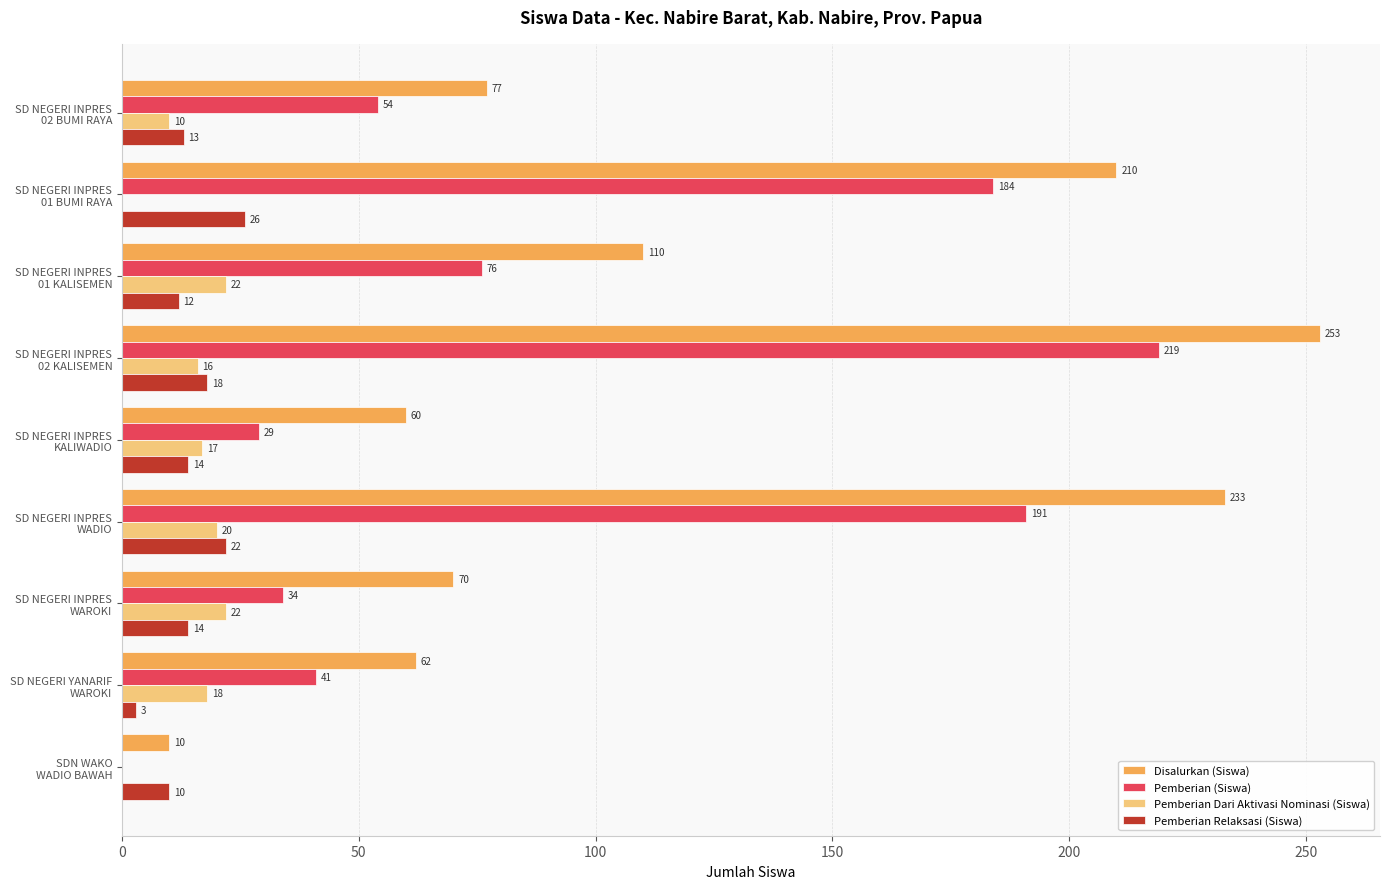

Which series has the largest total across all categories?

Disalurkan (Siswa)